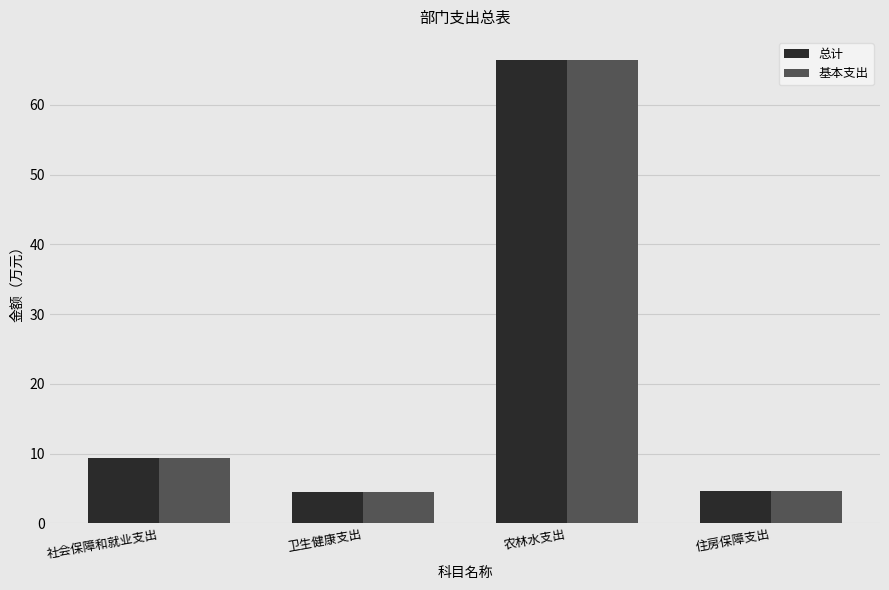

At which category is the sum across all series the highest?

农林水支出